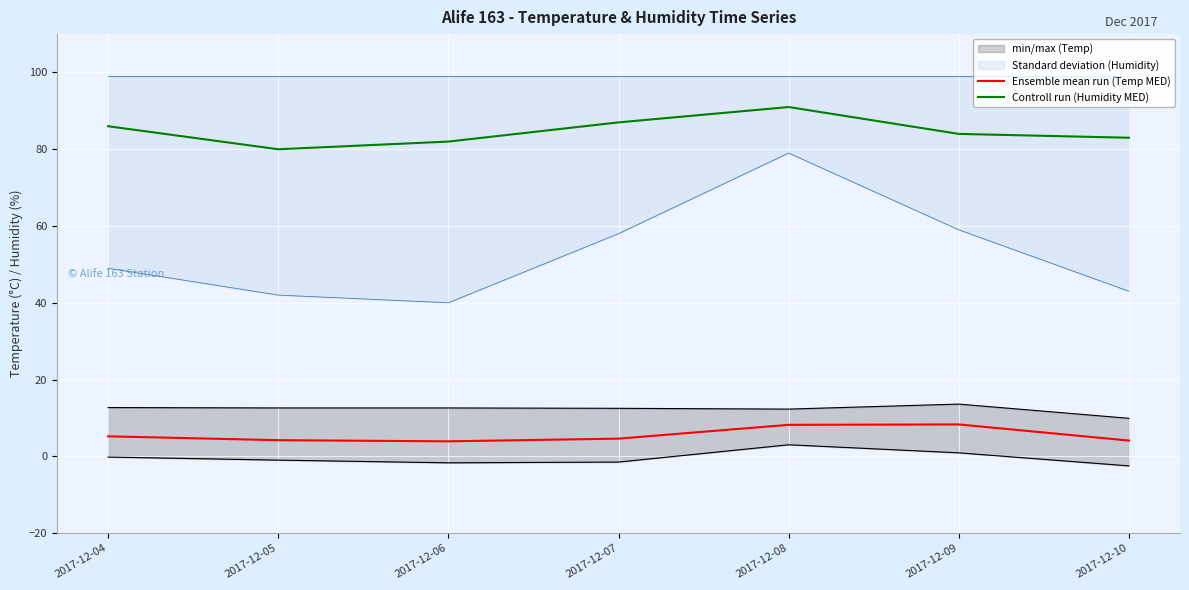

What is the spread (max minus min) of values at 2017-12-05?

75.8